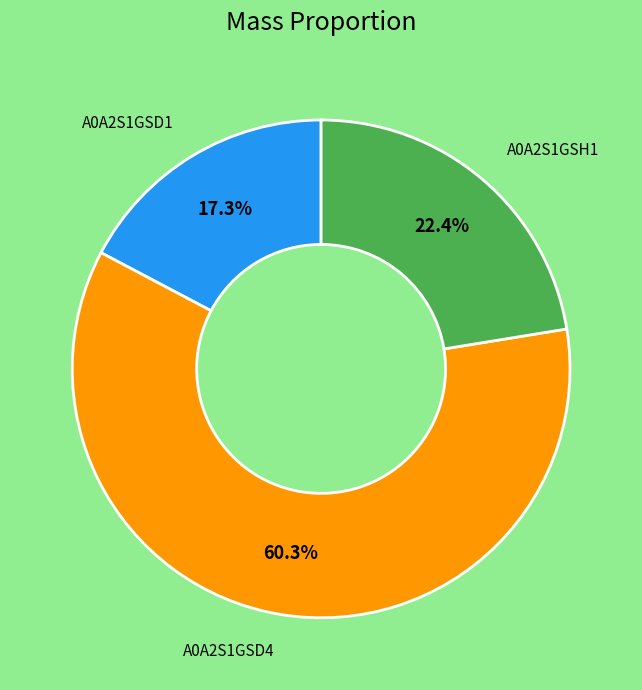

Is there a majority slice in this chart?

Yes